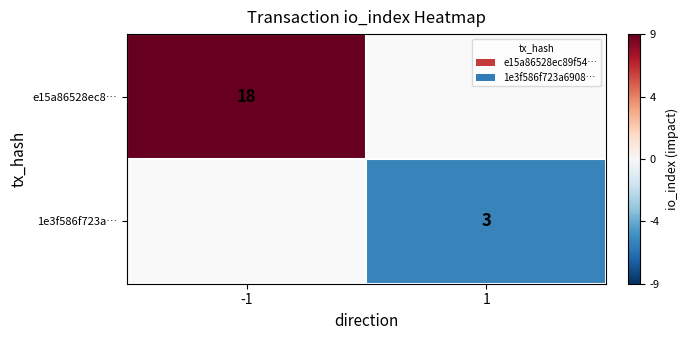

True or false: 1e3f586f723a… has a value of 3 at 1.

True